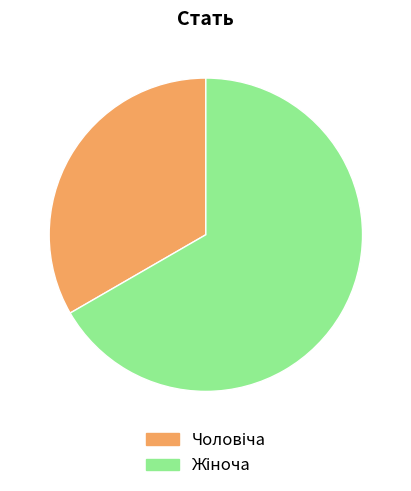

Does any single category account for the majority?

Yes